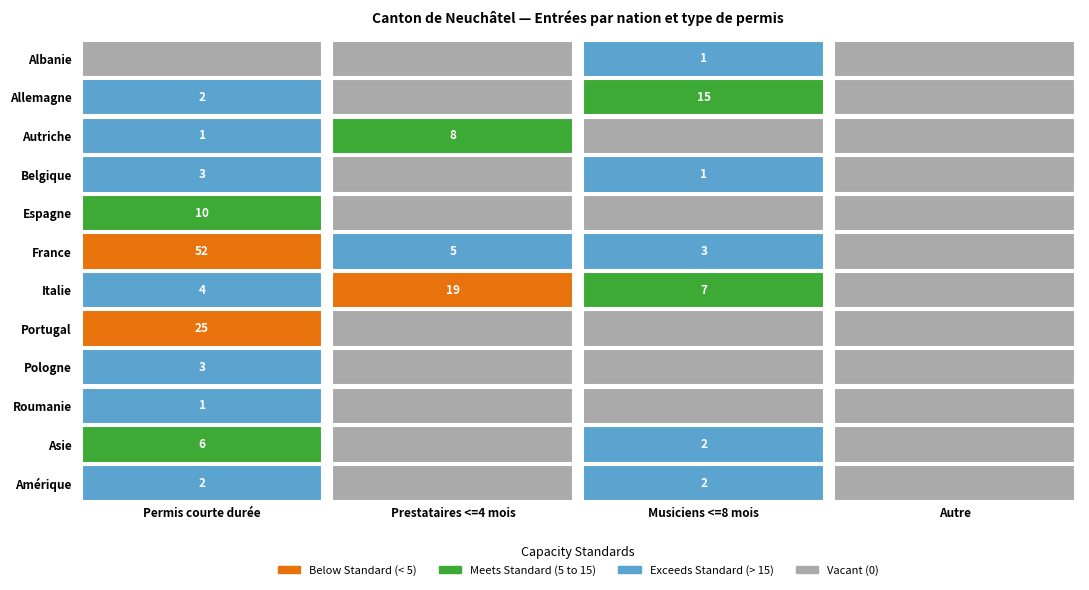

How many values in the Asie series are below 2?

2